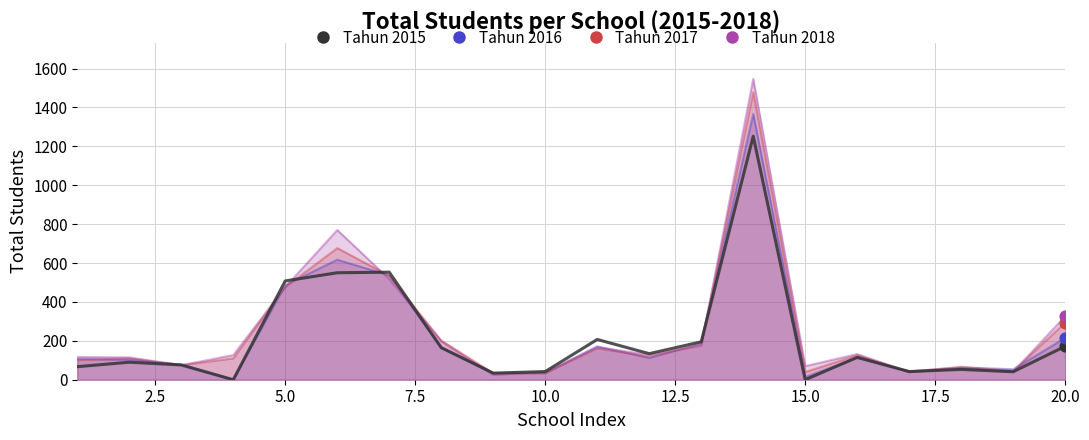

Which series has the largest total across all categories?

Tahun 2018